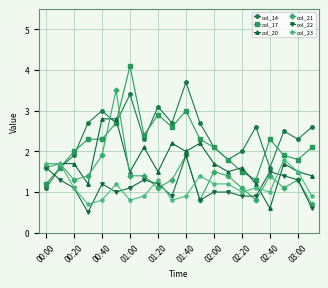

What is the maximum value shown in the chart?

4.1